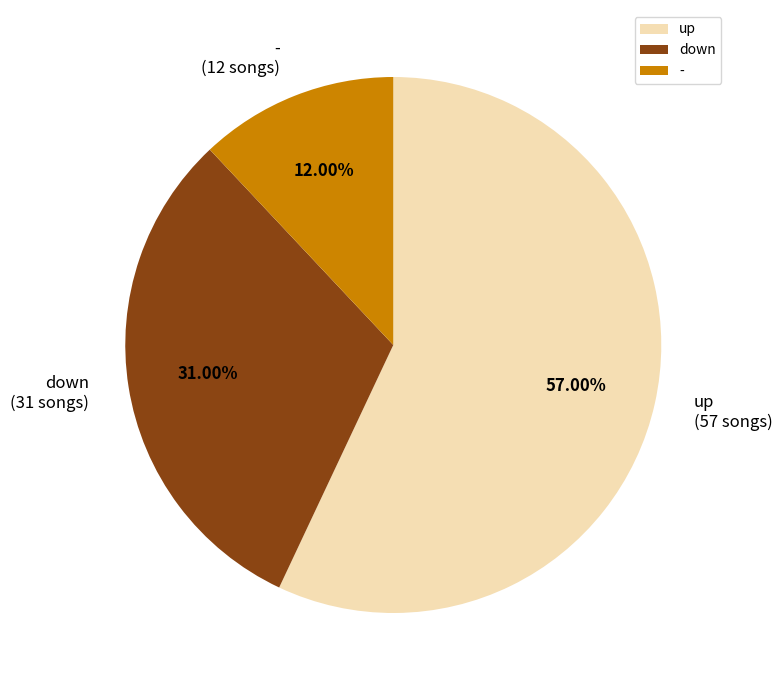

How much of the chart is everything except down?

69.0%